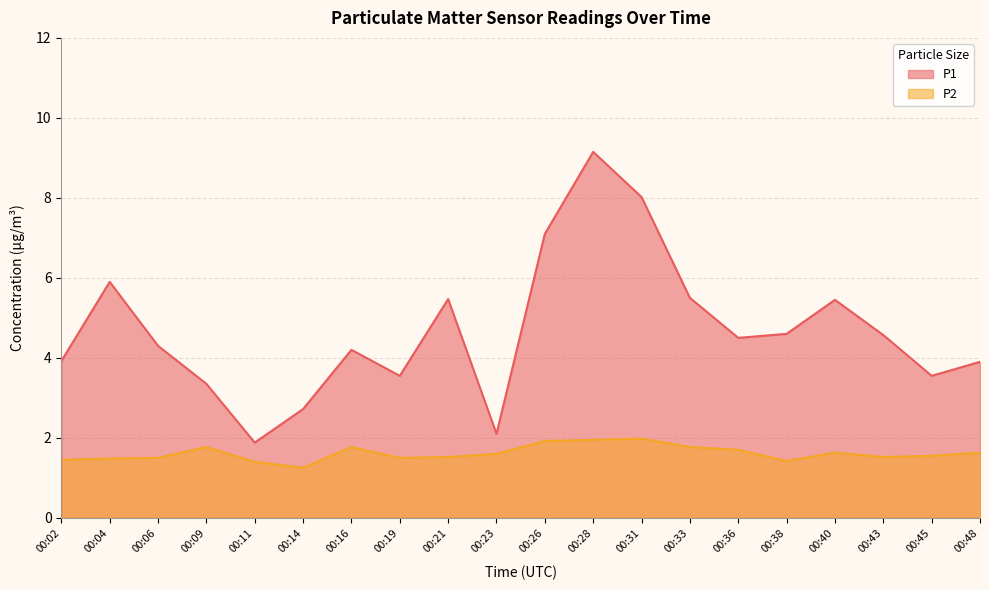

Which series has the largest range (max minus min)?

P1